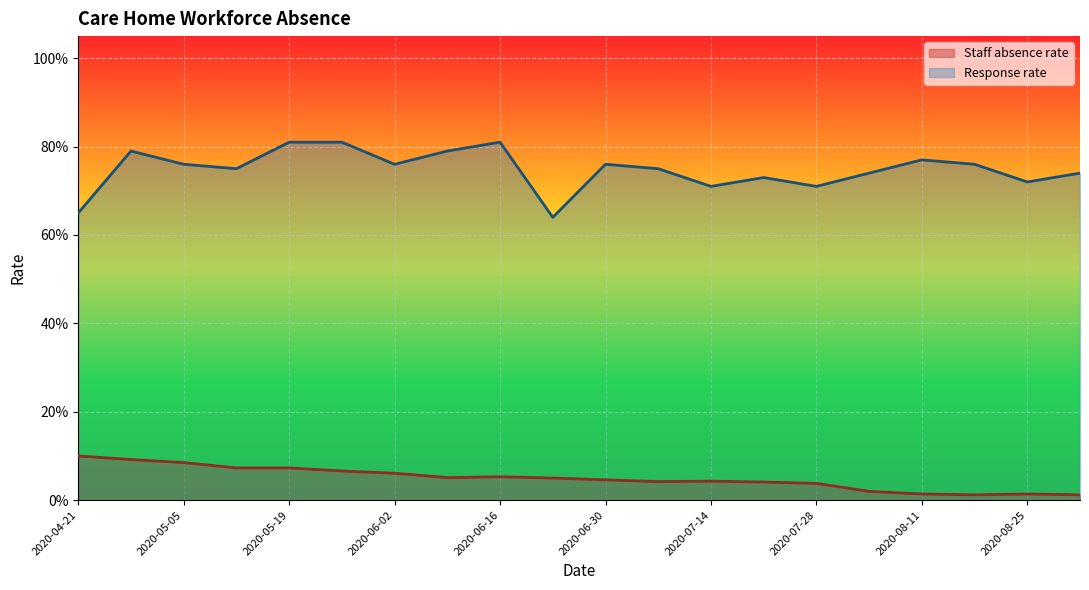

What is the difference between the maximum and minimum values in the Response rate series?

0.2